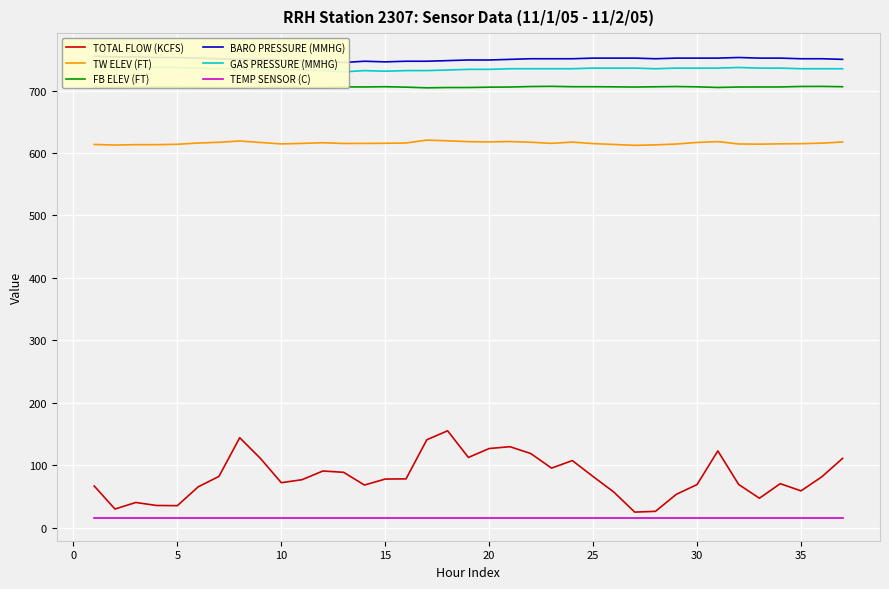

True or false: TW ELEV (FT) and TEMP SENSOR (C) cross at least once.

False